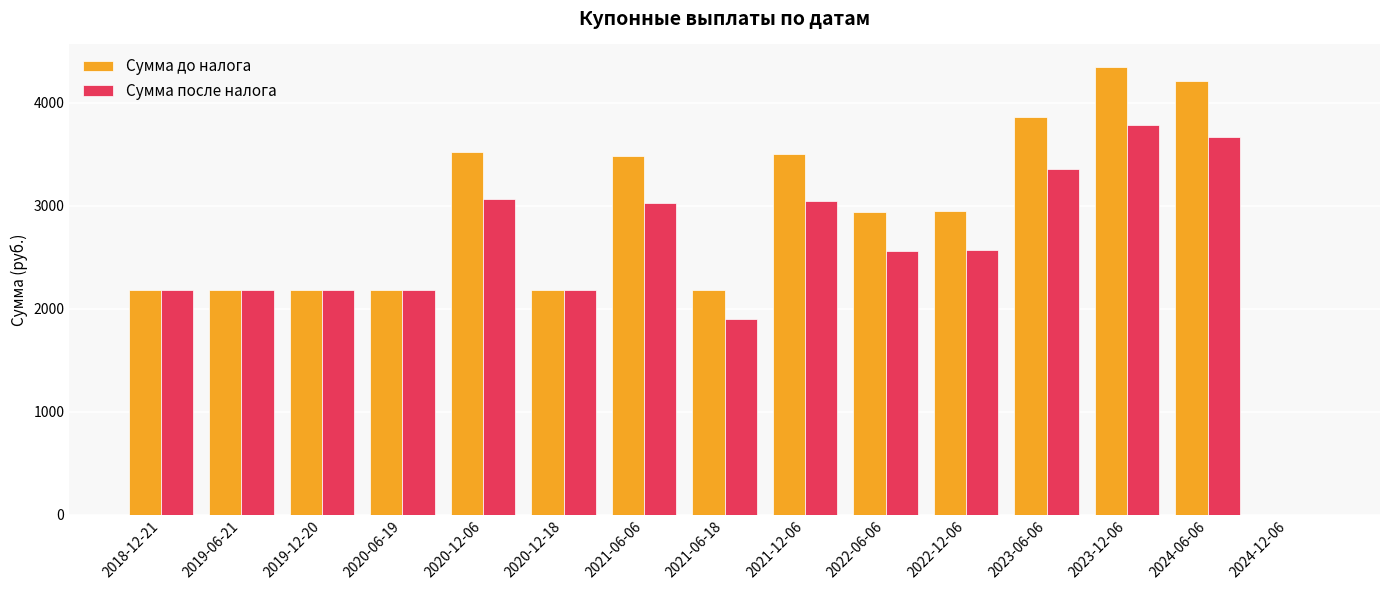

What is the difference between the Сумма после налога values at 2023-12-06 and 2021-06-06?

755.7